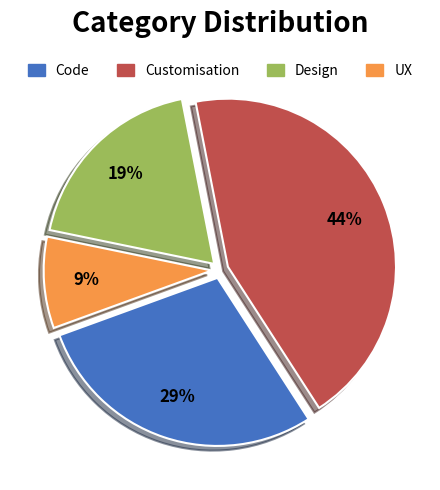

Count the number of slices in the pie.

4